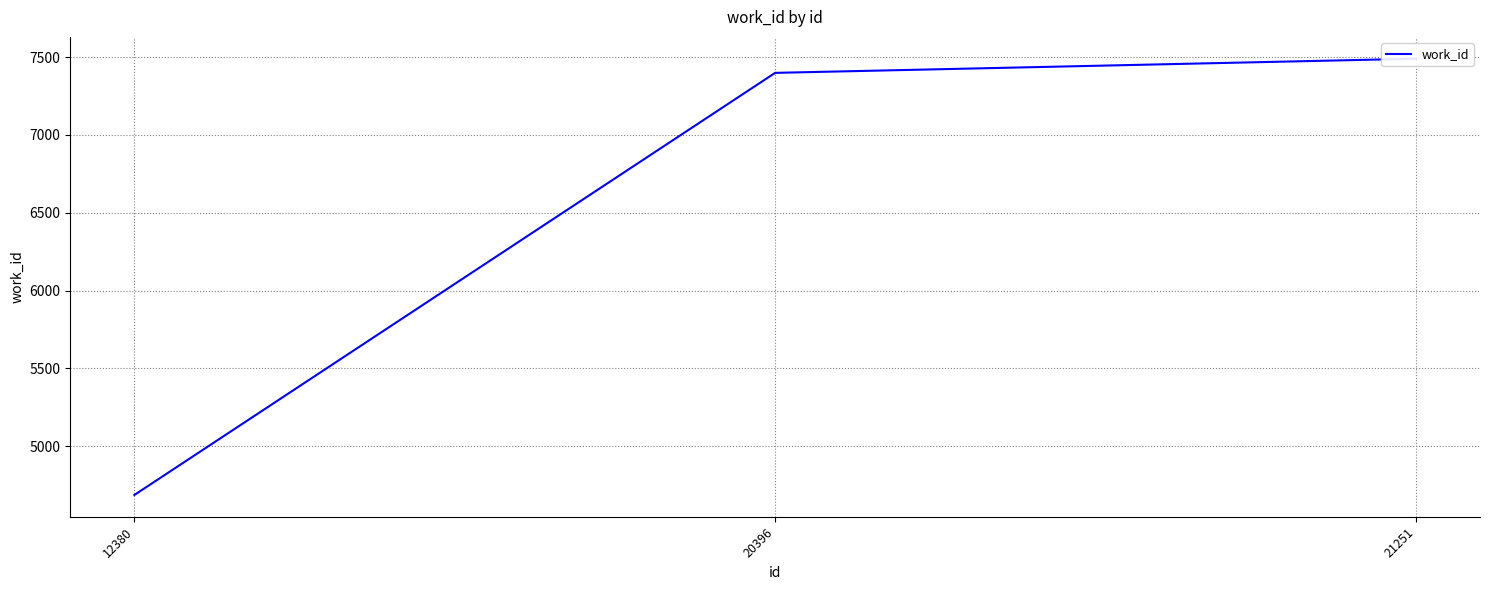

Which has a higher value, 12380 or 21251?

21251